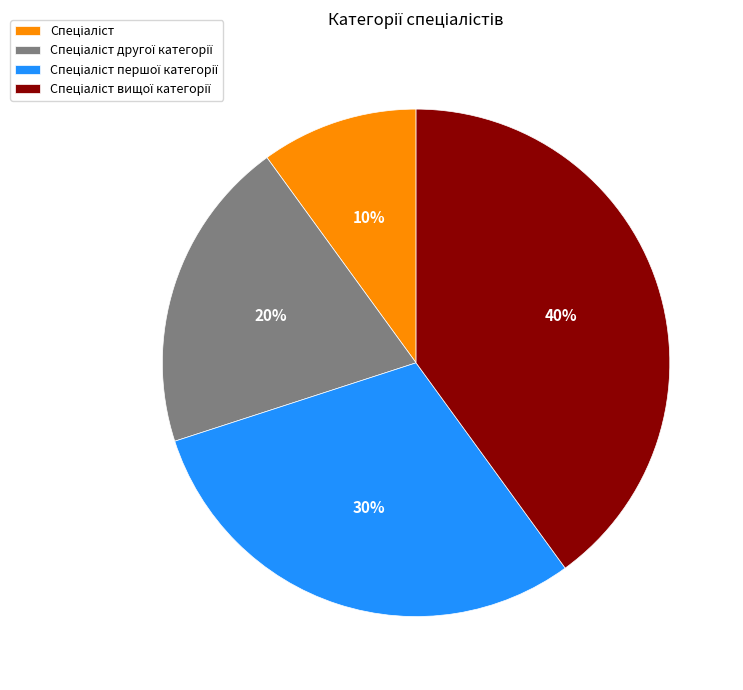

To the nearest percent, what is the average slice percentage?

25%